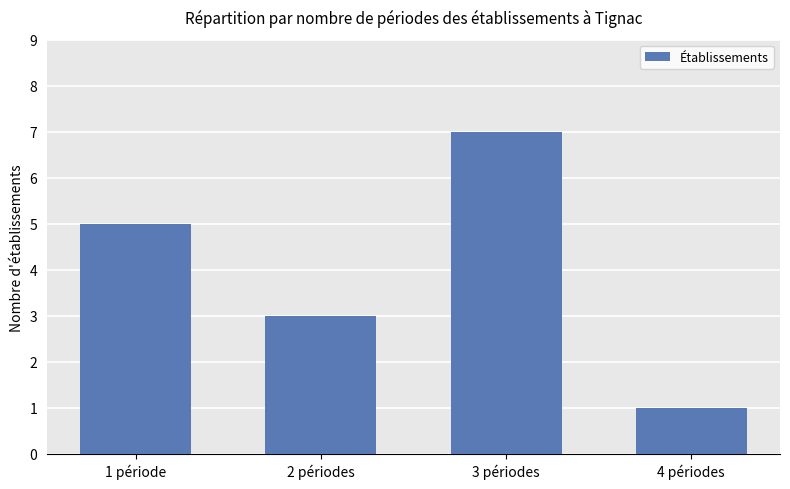

The chart shows a value of 3 at 2 périodes. True or false?

True